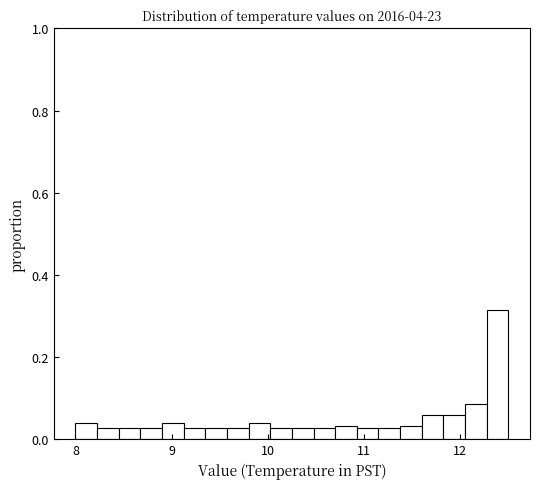

Read against the x-axis, roughly where is the centre of the tallest bar?

12.4